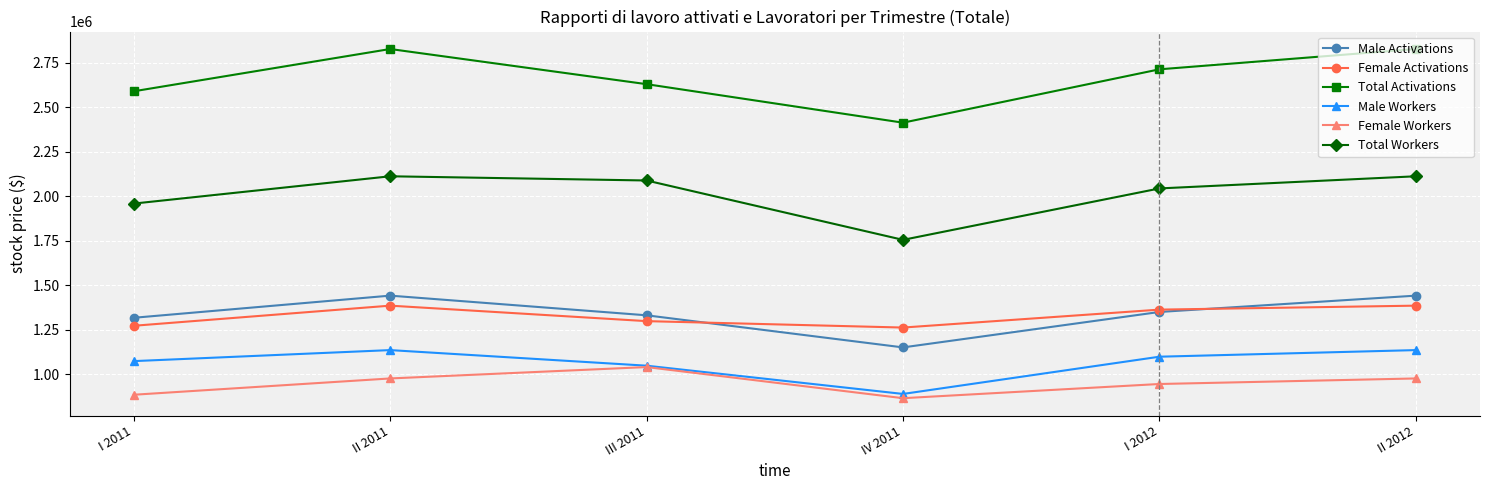

What are all the series names shown in the legend?

Male Activations, Female Activations, Total Activations, Male Workers, Female Workers, Total Workers